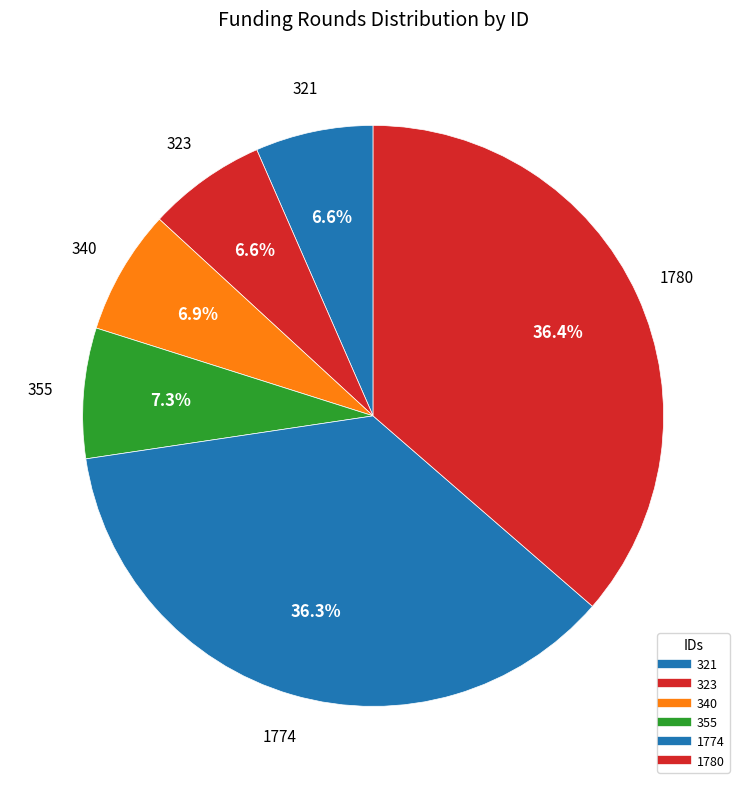

Which has a higher value, 340 or 355?

355